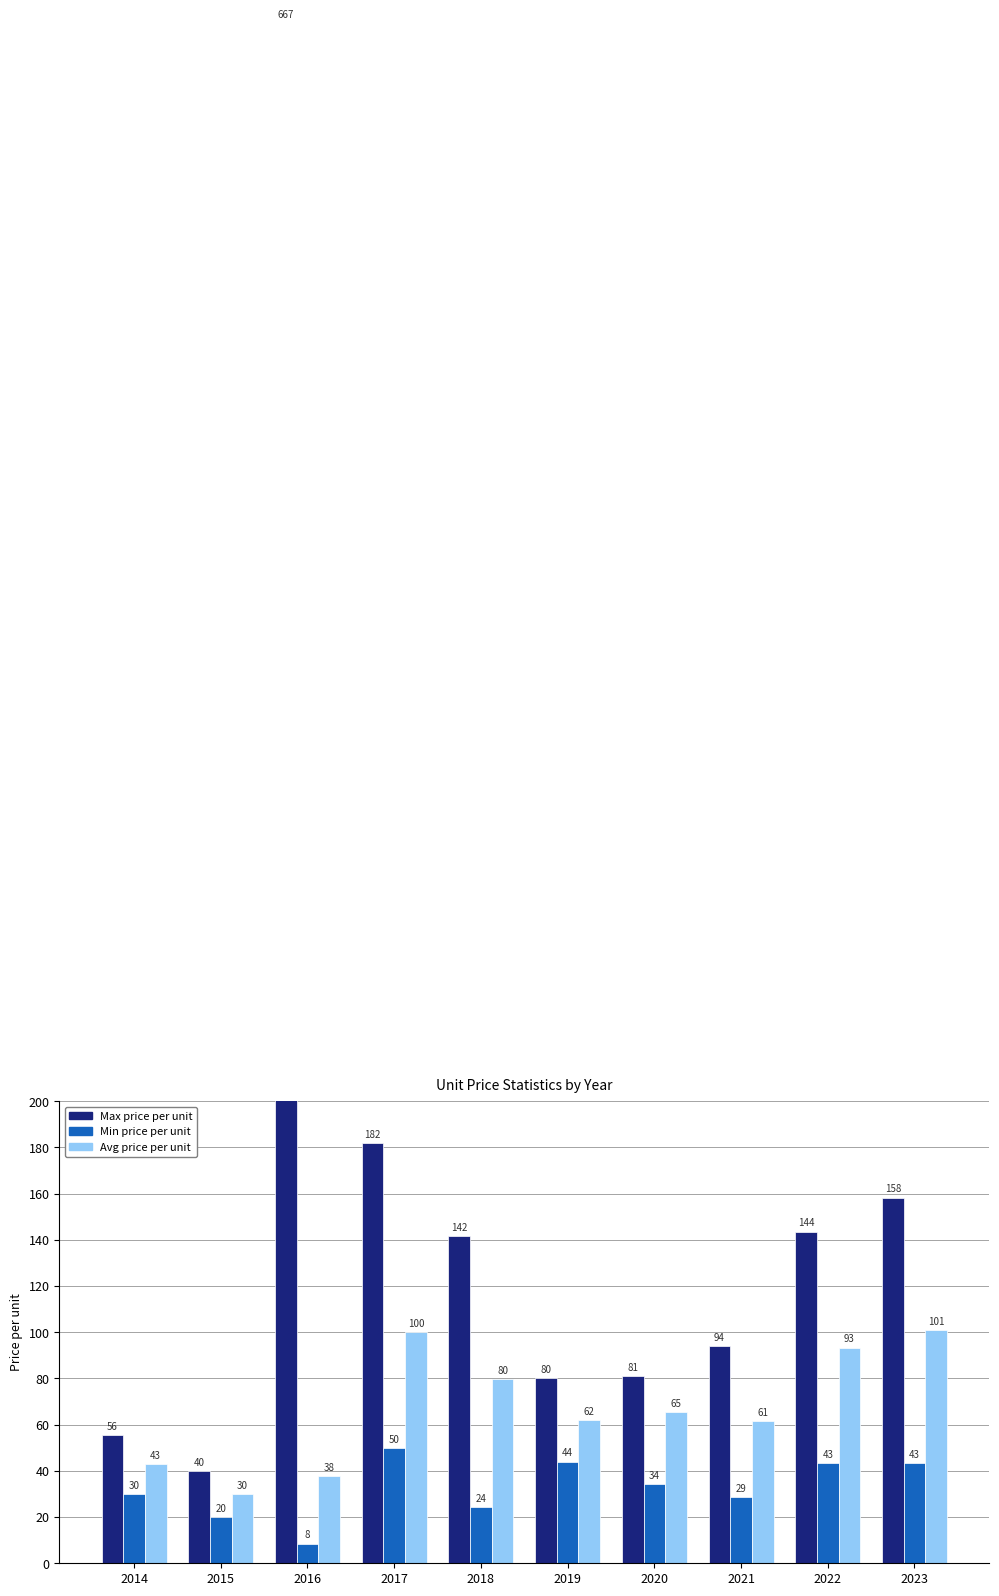

How many groups of bars are there?

10